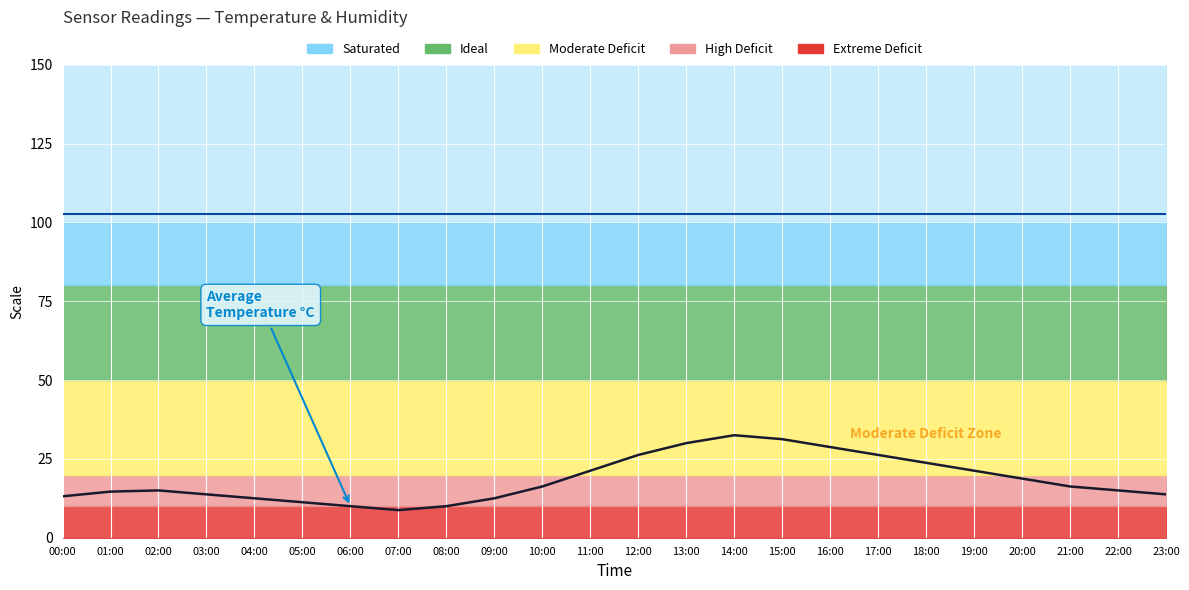

What position from the right is 00:00?

24